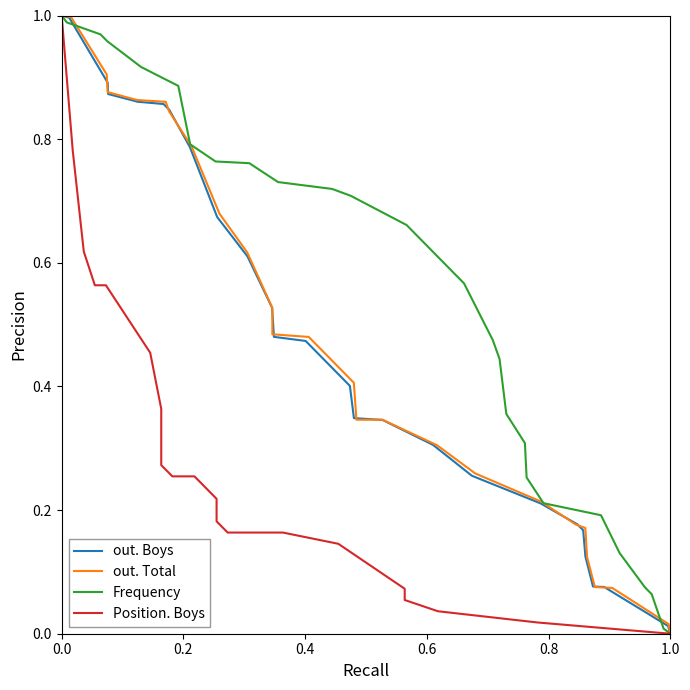

Is the value of Position. Boys at 19 greater than the value of out. Boys at 6?

No